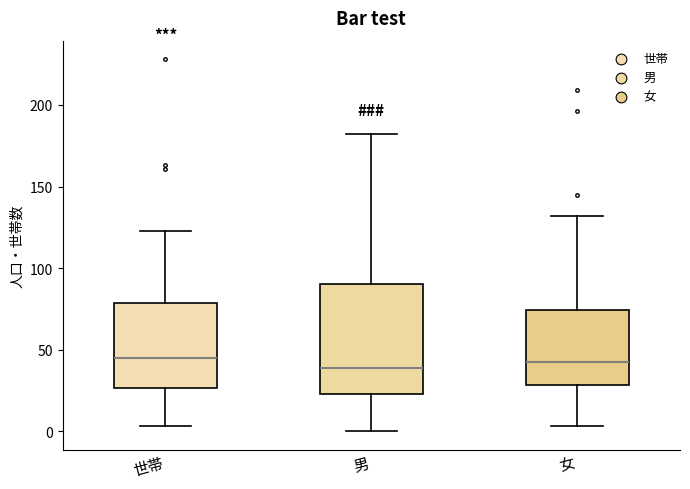

Reading left to right, read every box against the y-axis: the position of its median line, the range the box covers, and the ends of its whiskers. The values are not printed on the chart, so give them approximately, as read against the axis.

世帯: median 45, box 25 to 80, whiskers 5 to 125
男: median 40, box 25 to 90, whiskers 0 to 180
女: median 45, box 30 to 75, whiskers 5 to 130